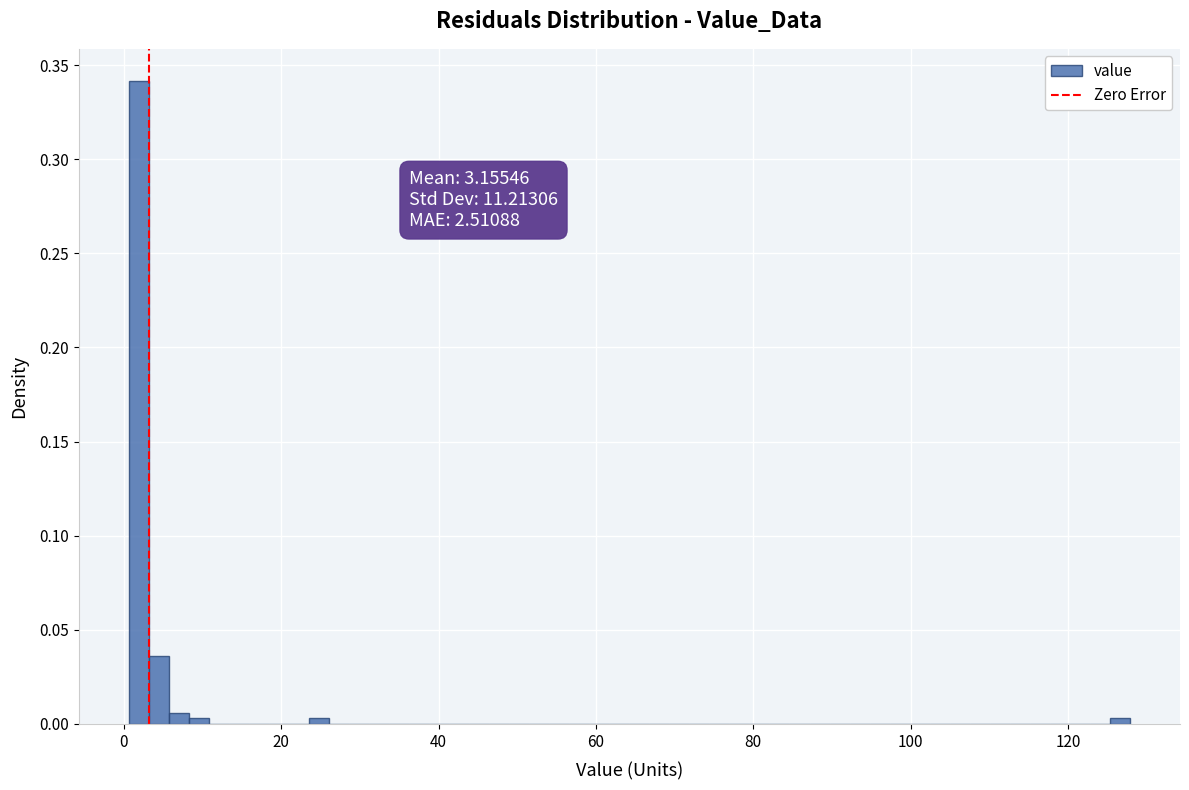

Read against the x-axis, roughly where is the centre of the tallest bar?

2